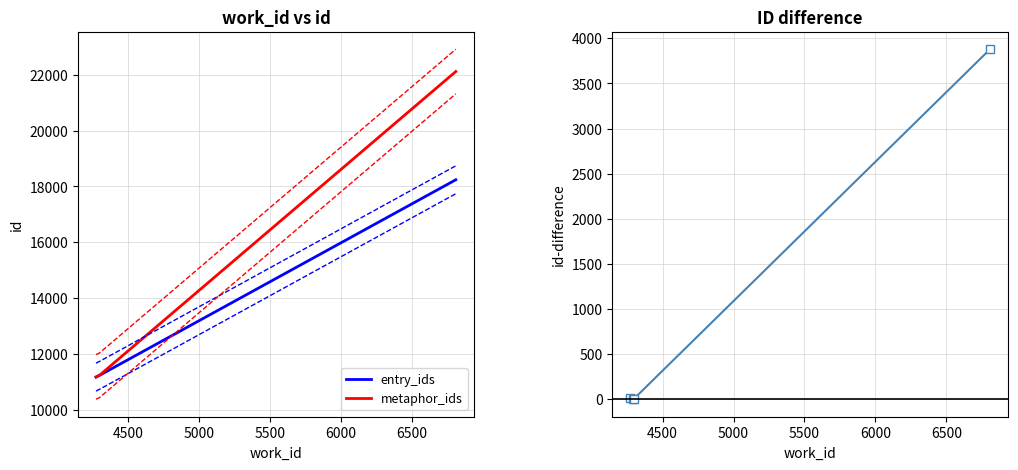

The entry_ids series shows 5047 at 4500. True or false?

False